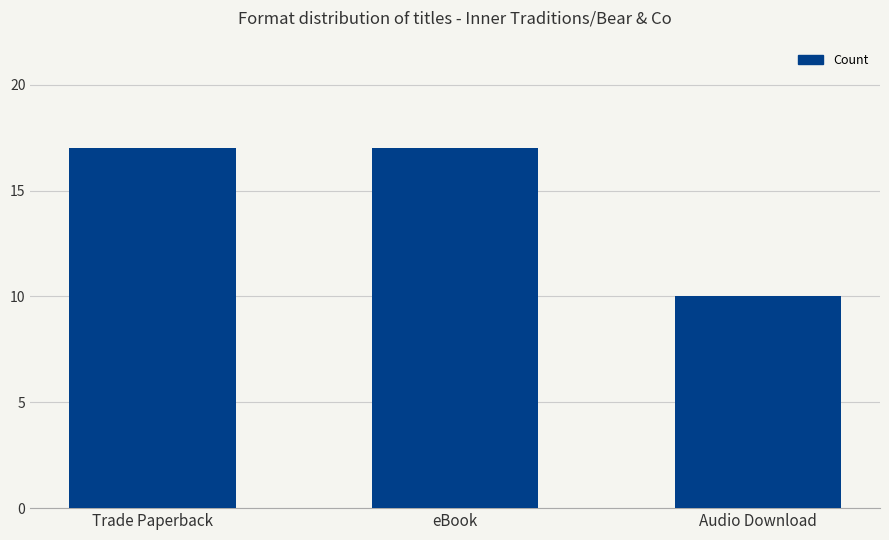

The value at Audio Download is 10. True or false?

True